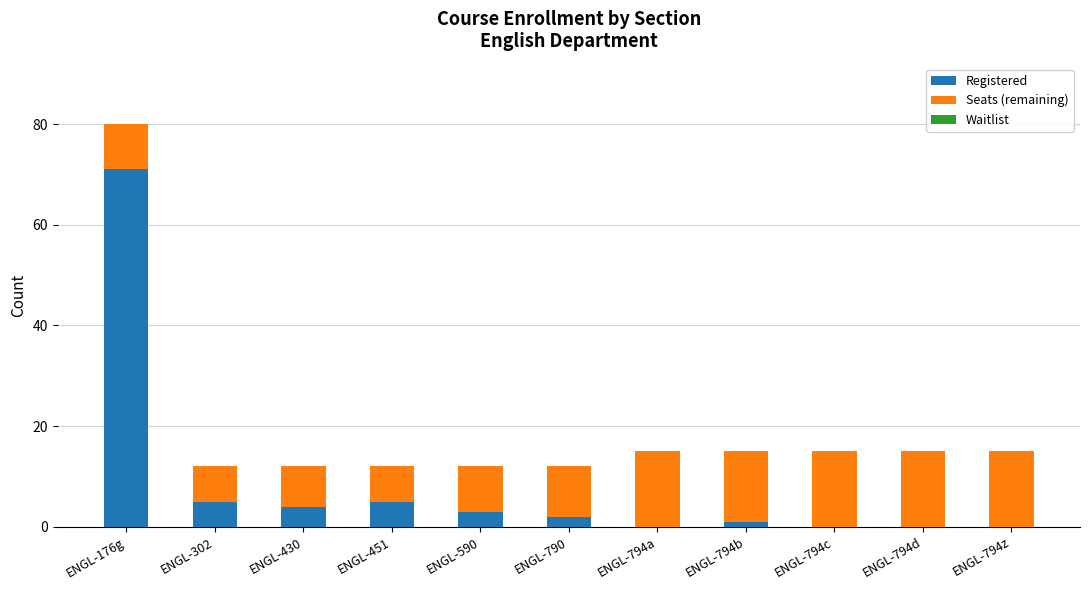

What is the total value across all series at ENGL-794a?

15